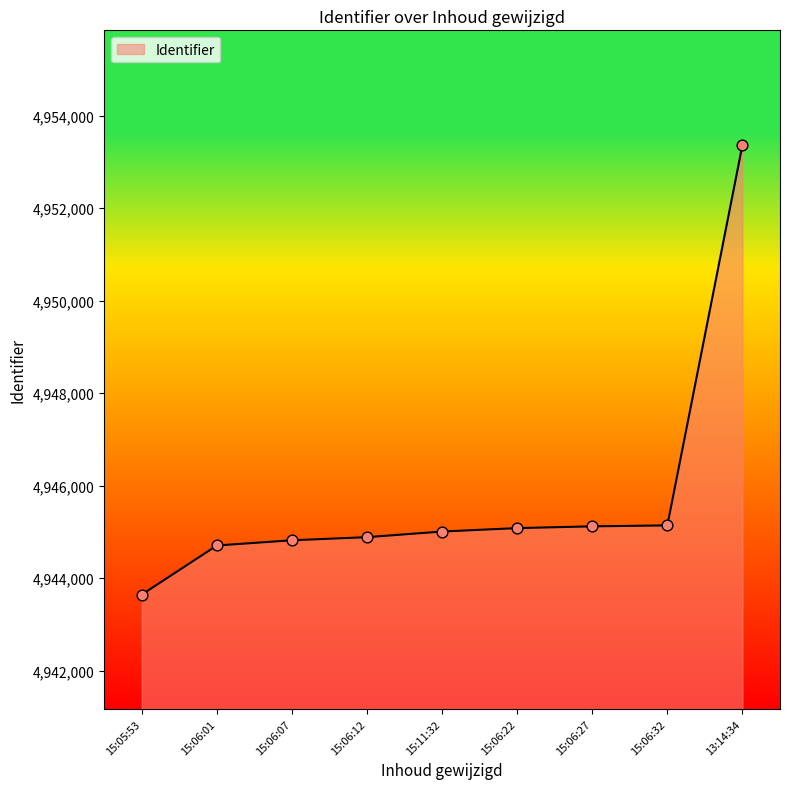

Which has a higher value, 15:05:53 or 13:14:34?

13:14:34